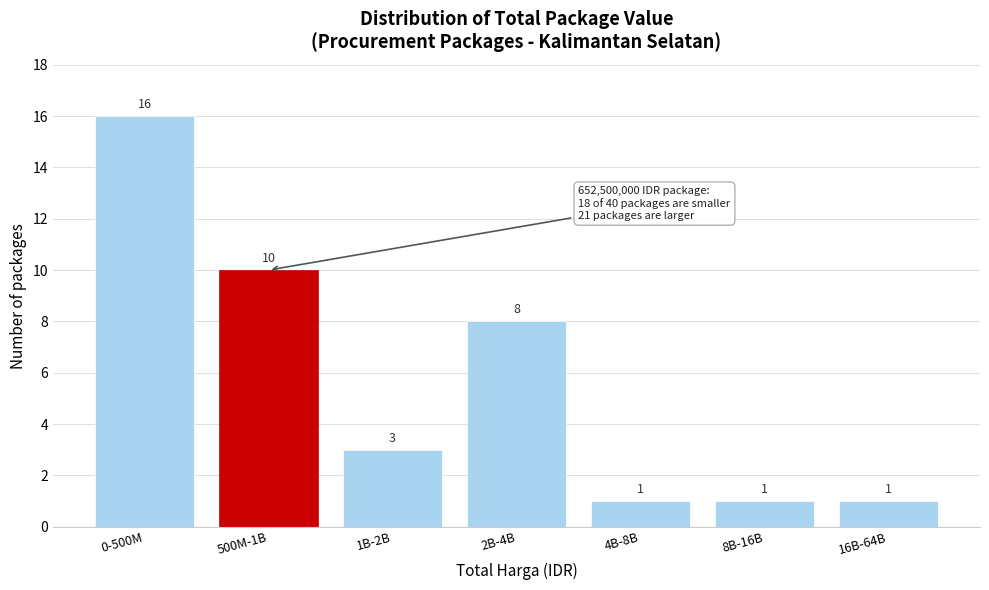

Reading left to right, extract all data points from this chart.

16	10	3	8	1	1	1